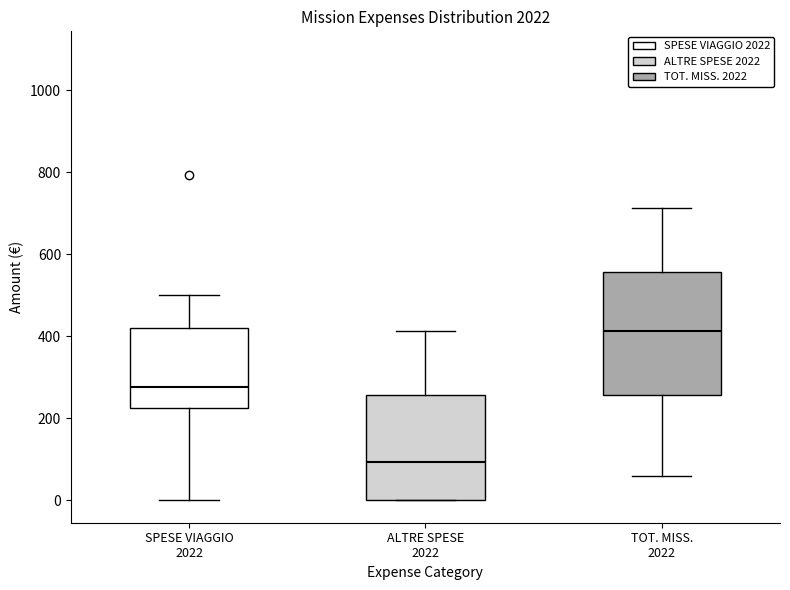

Which box's median line is the lowest?

ALTRE SPESE 2022